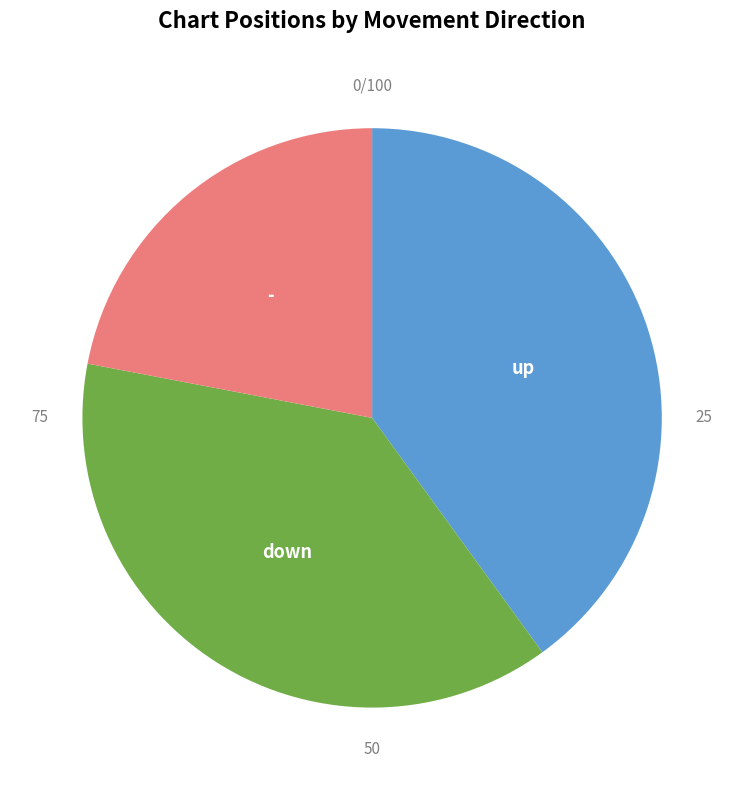

Approximately how many times larger is the value at down compared to -?

1.7